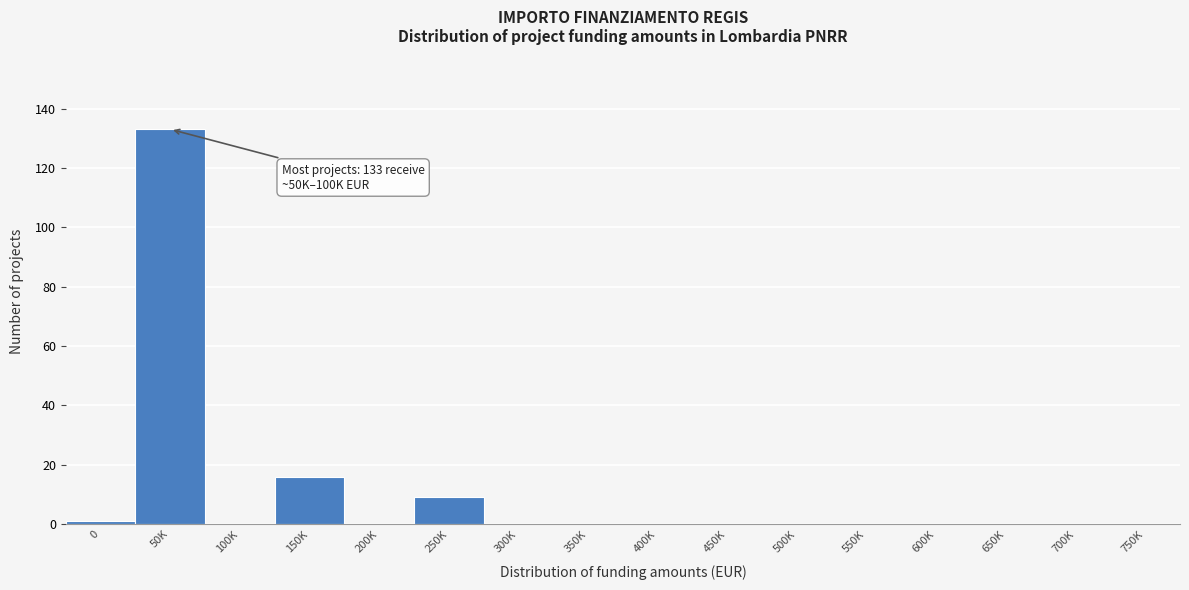

Reading left to right, what are all the values shown in this chart?

0=1	50K=133	100K=0	150K=16	200K=0	250K=9	300K=0	350K=0	400K=0	450K=0	500K=0	550K=0	600K=0	650K=0	700K=0	750K=0